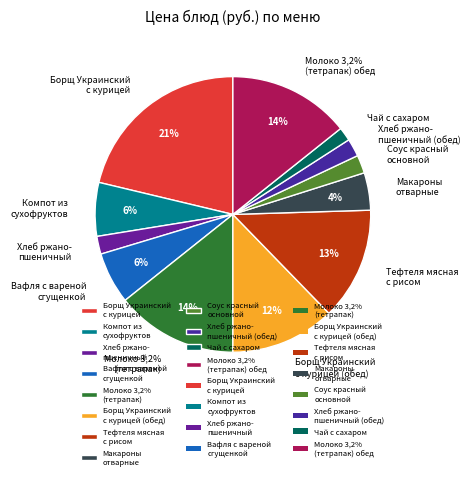

How many slices are in this pie chart?

12